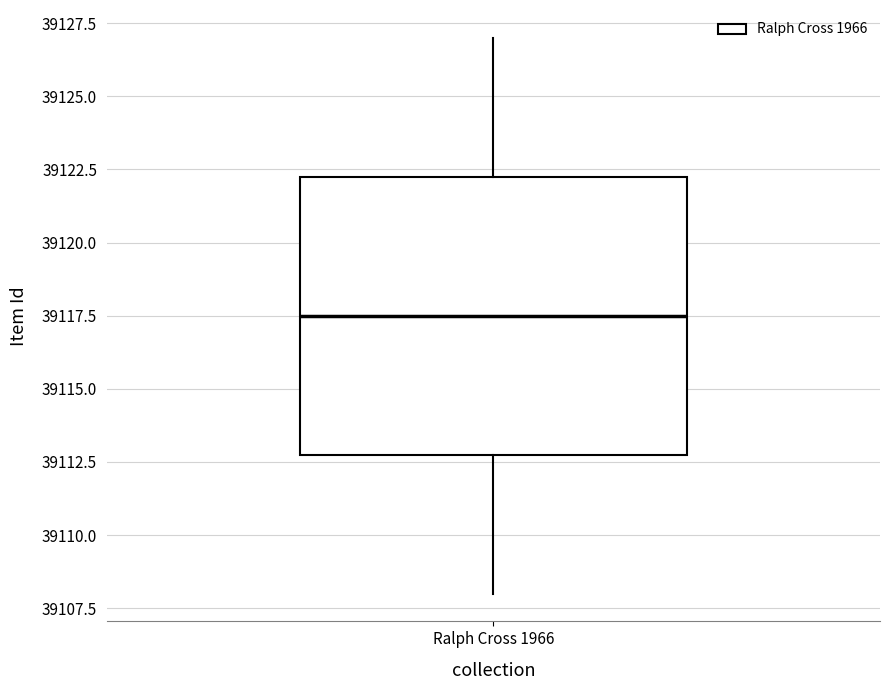

Read this box plot against the y-axis: the position of the median line, the range covered by the box, and the ends of both whiskers. The values are not printed on the chart, so give them approximately, as read against the axis.

median 39117.5, box 39113.0 to 39122.5, whiskers 39108.0 to 39127.0